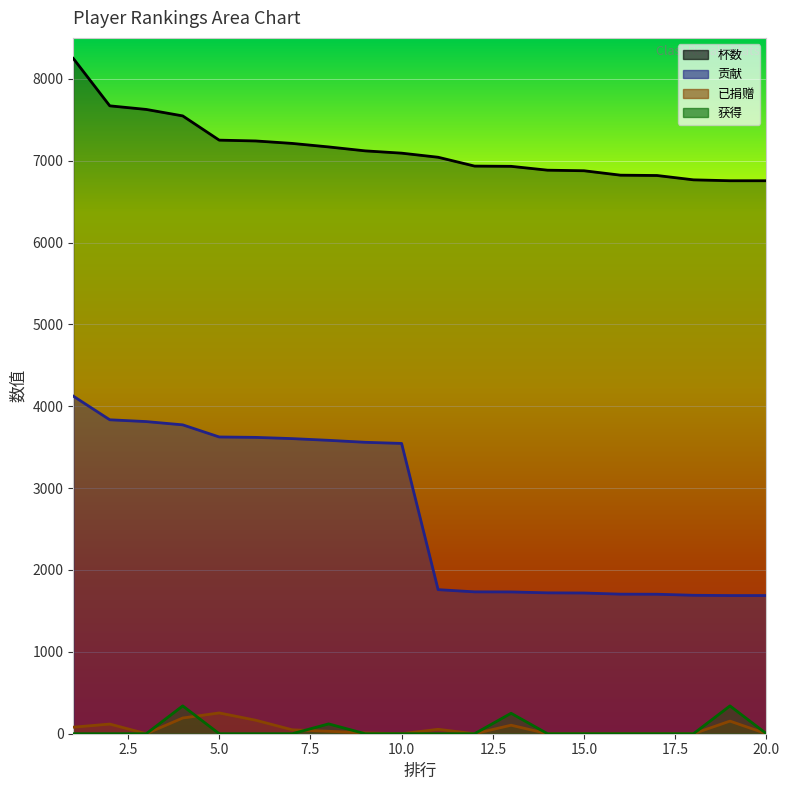

What is the difference between the maximum and minimum values in the 已捐赠 series?

254